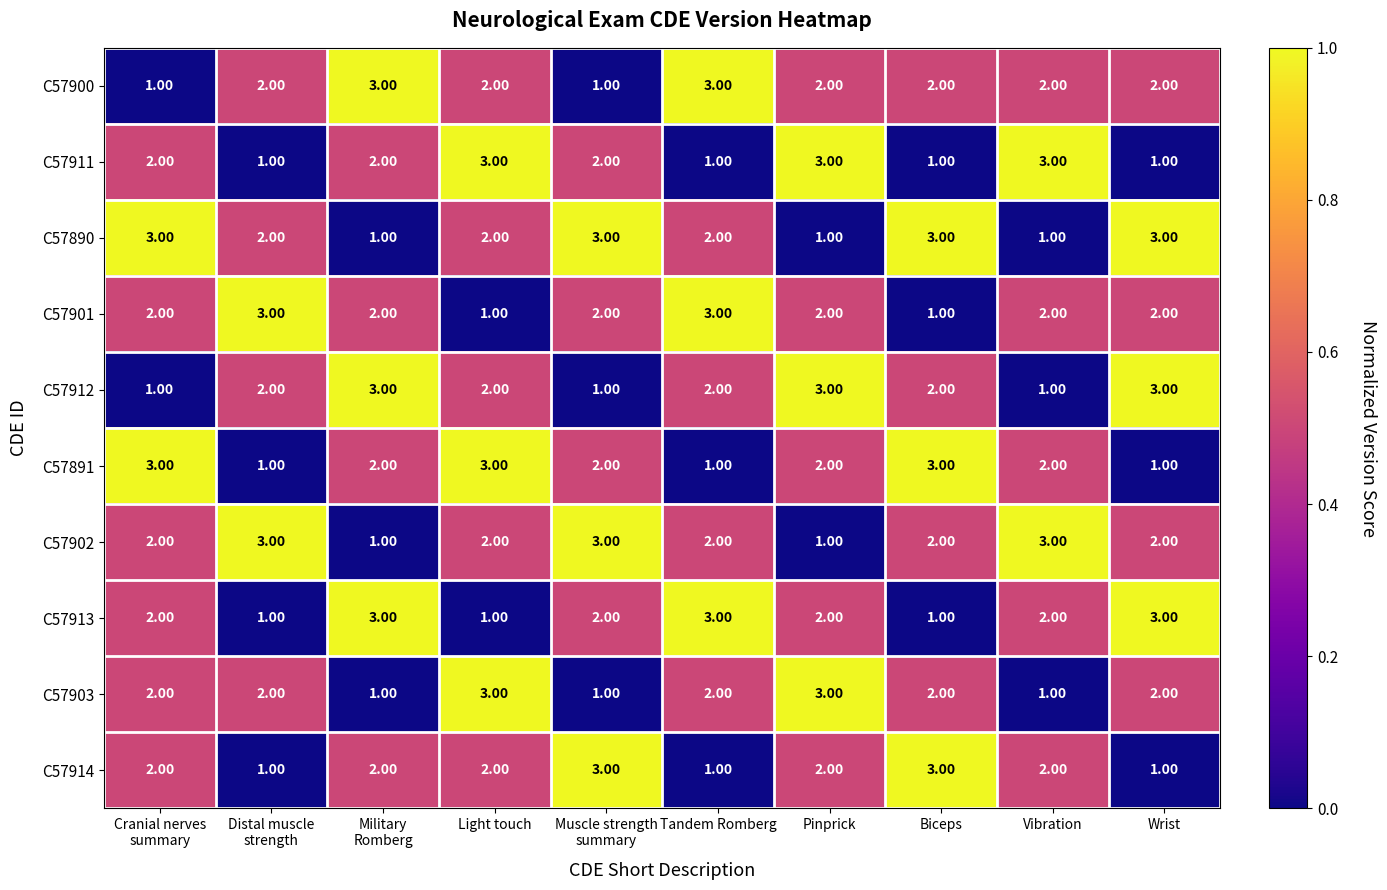

What is the sum of all C57914 values?

19